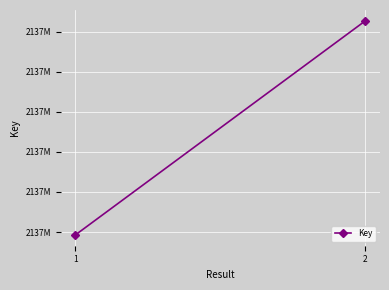

Which category has the lowest value across all series?

1